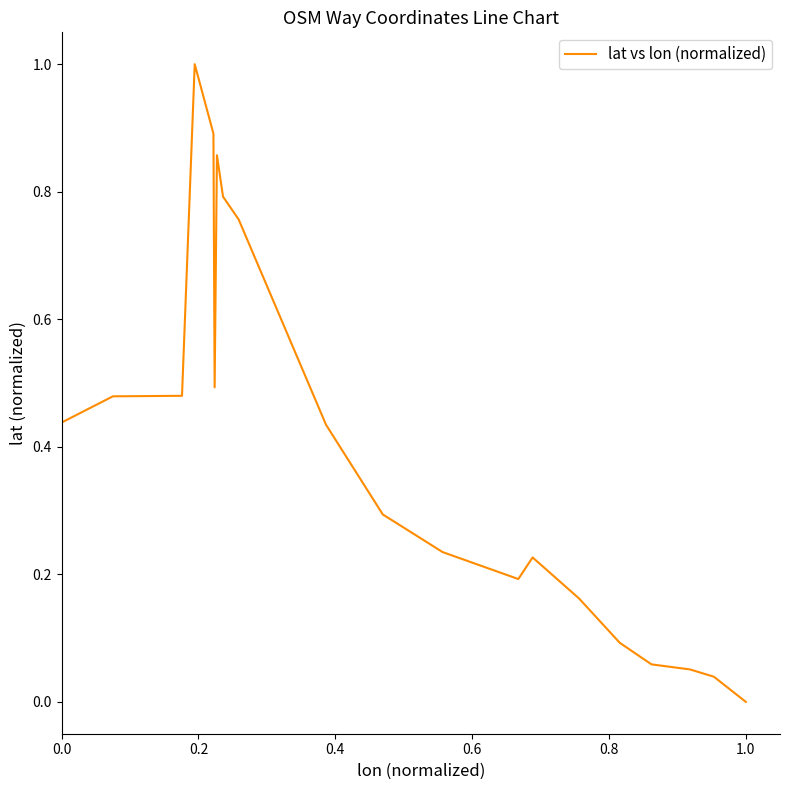

What is the difference between the maximum and minimum values?

1.0